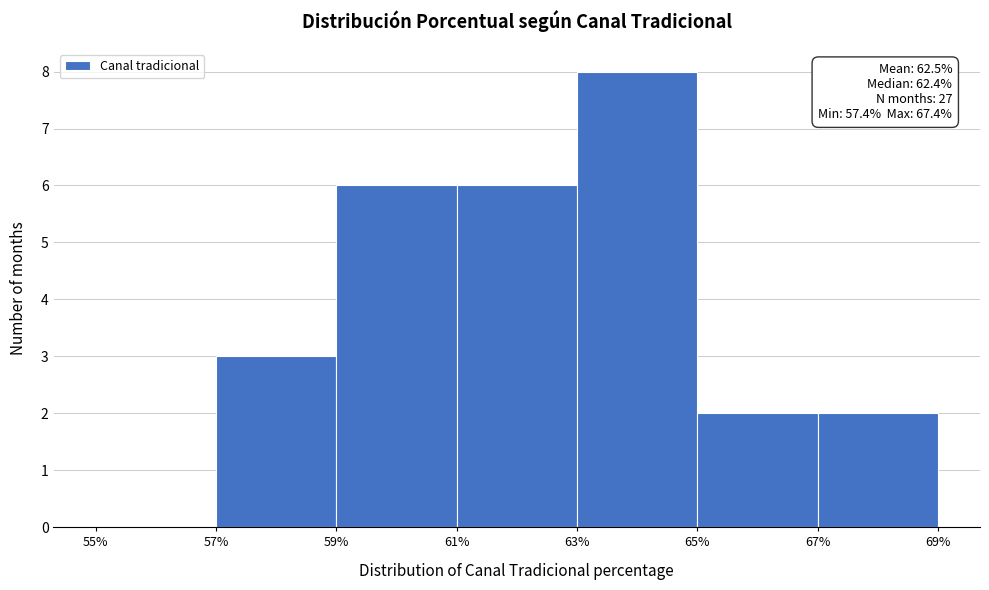

Over which range of the x-axis is the bar tallest?

63% to 65%